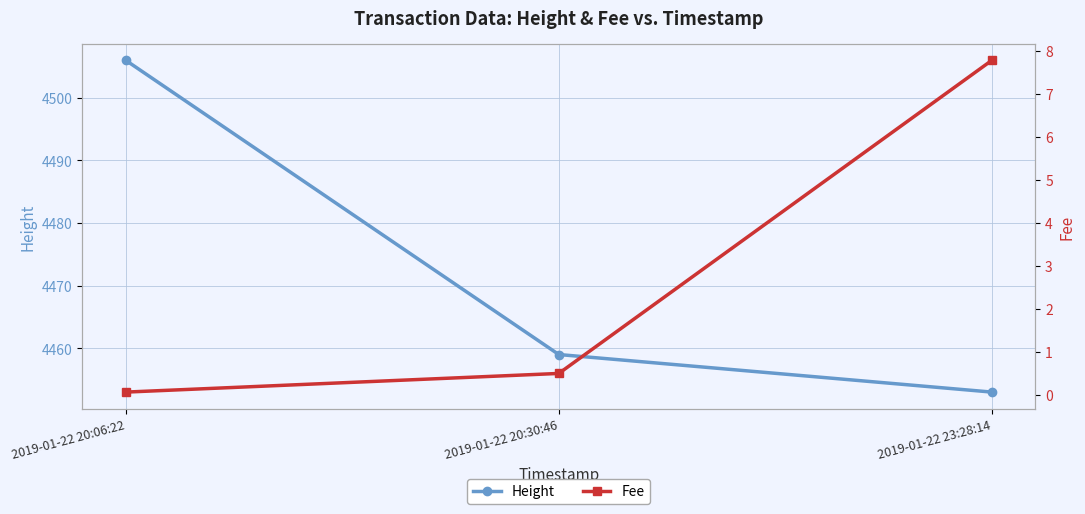

What is the label of the 3rd point from the right?

2019-01-22 20:06:22